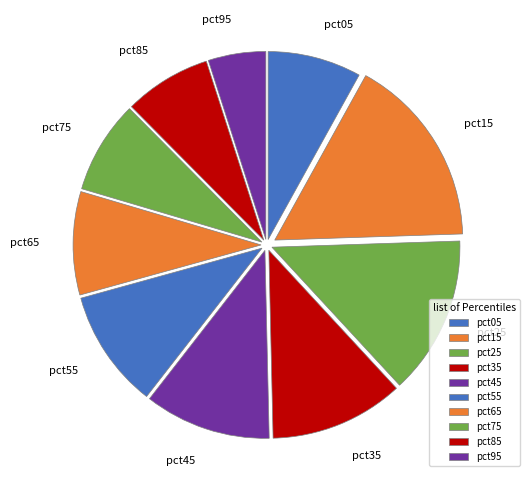

Does pct45 account for over 50% of the chart?

No